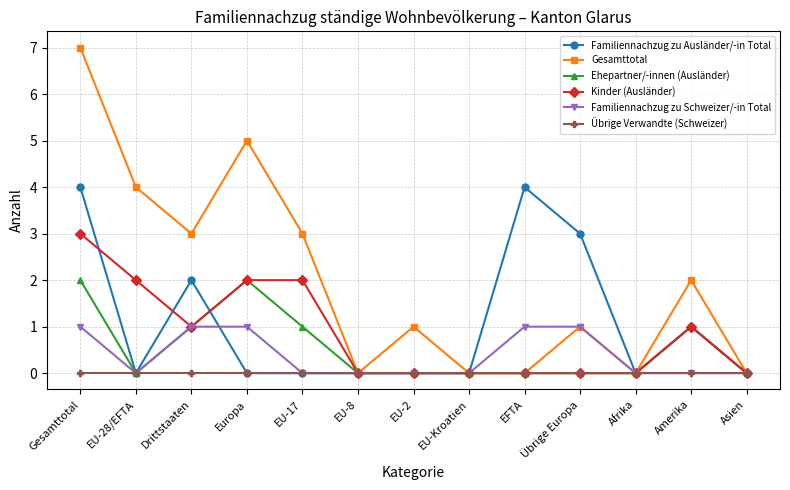

How many interior local peaks does the Gesamttotal series have?

4